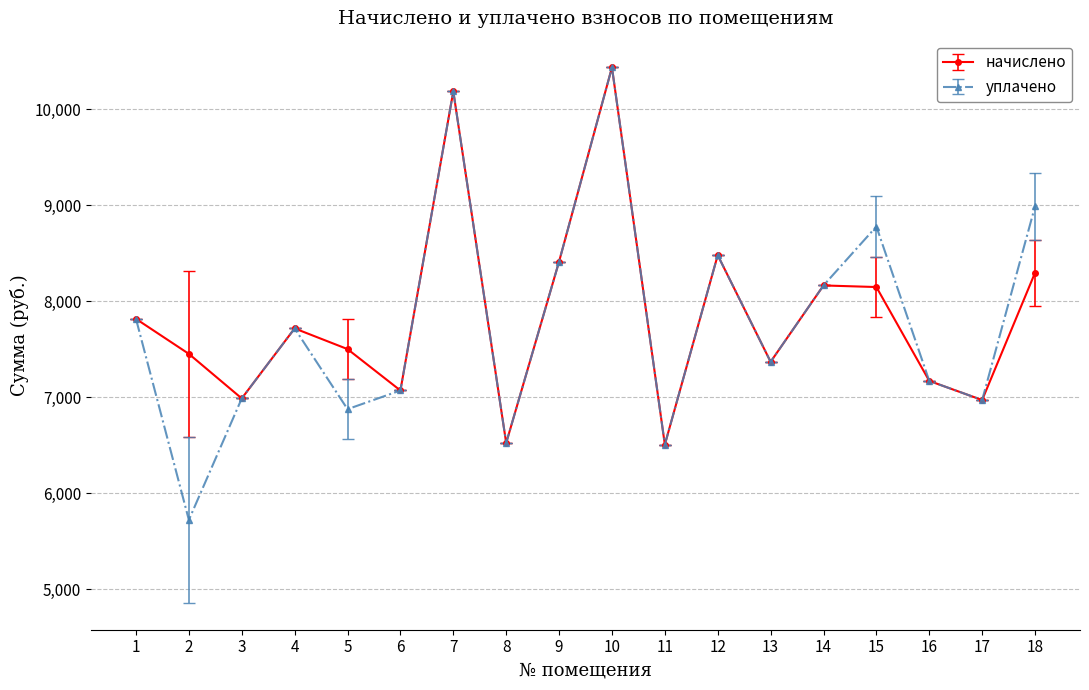

What is the average value of the начислено series?

7844.9